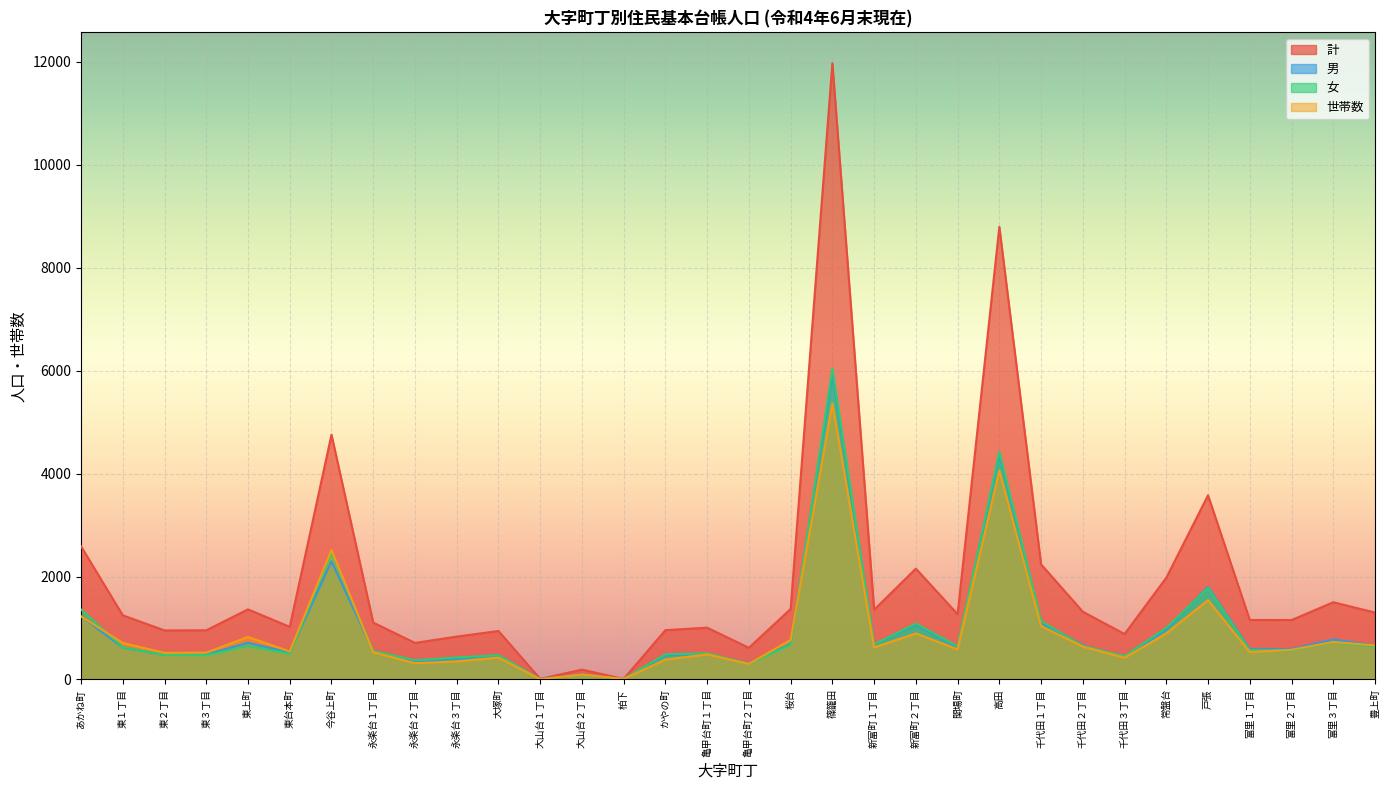

What is the label of the 29th point from the right?

東３丁目